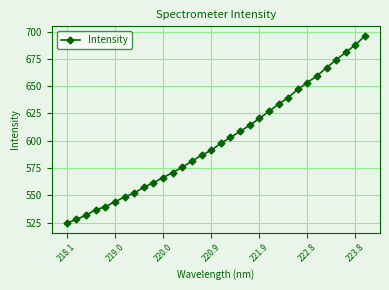

What is the difference between the maximum and minimum values?

171.8